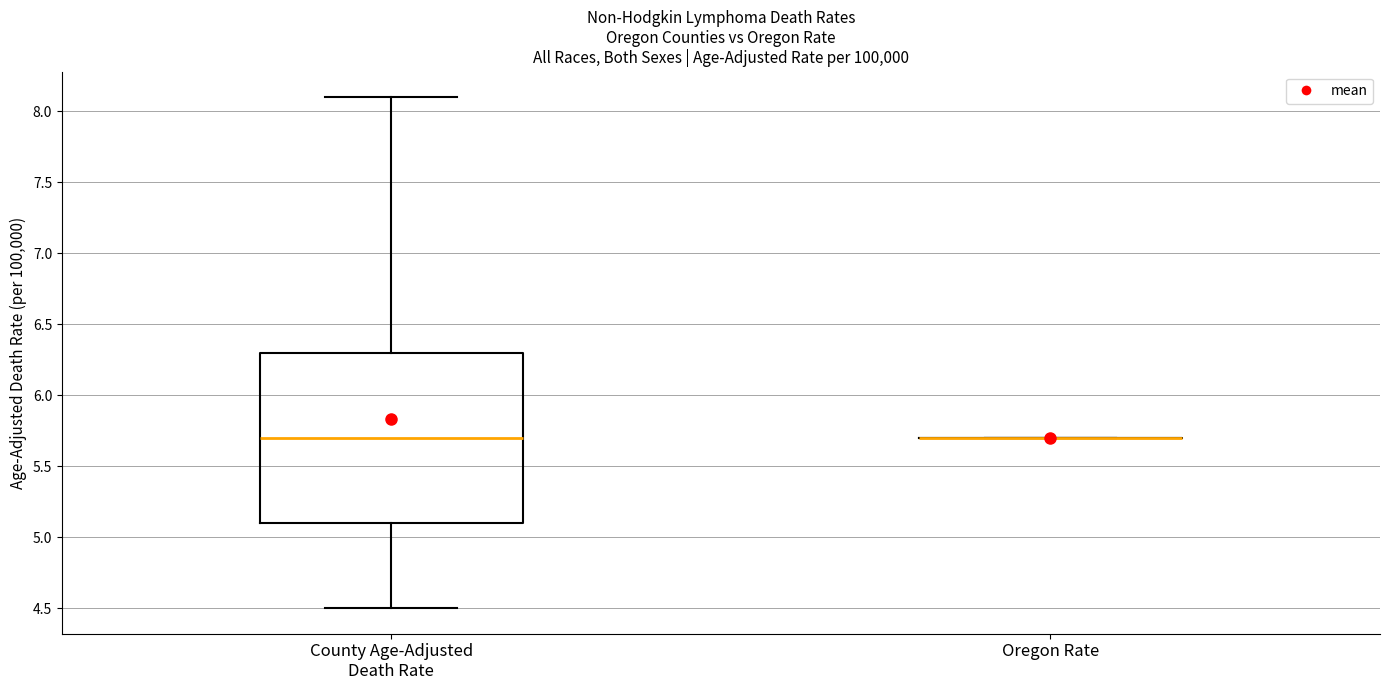

Reading left to right, read every box against the y-axis: the position of its median line, the range the box covers, and the ends of its whiskers. The values are not printed on the chart, so give them approximately, as read against the axis.

County Age-Adjusted Death Rate: median 5.7, box 5.1 to 6.3, whiskers 4.5 to 8.1
Oregon Rate: box collapsed to a line at 5.7, whiskers 5.7 to 5.7